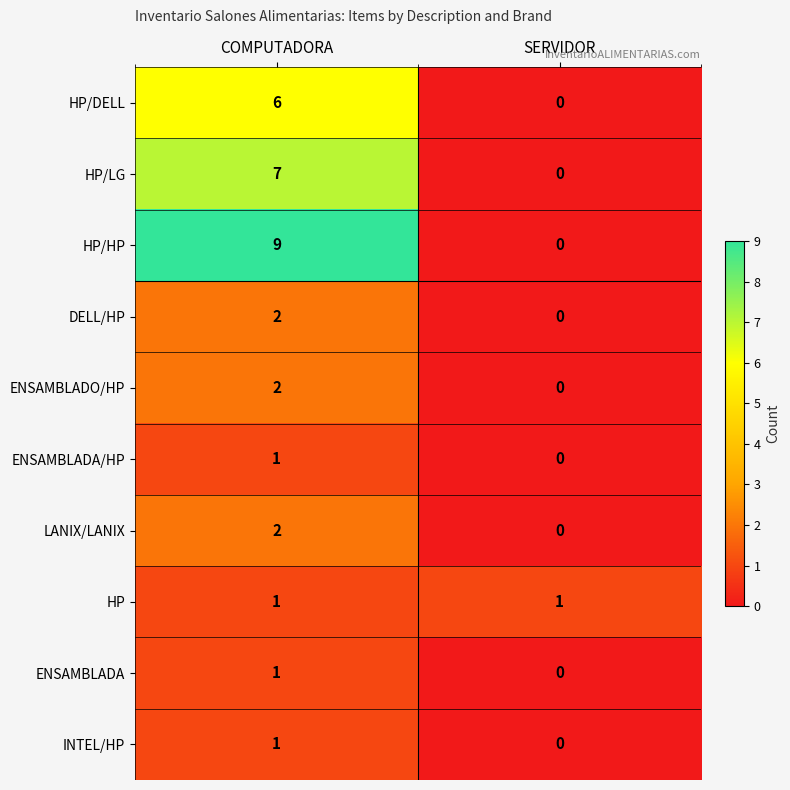

What is the total value across all series at COMPUTADORA?

32